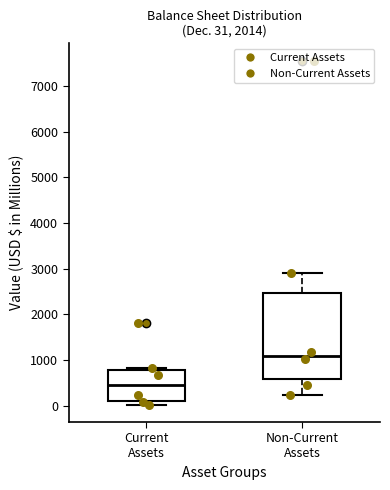

Which box's median line is the highest?

Non-Current Assets